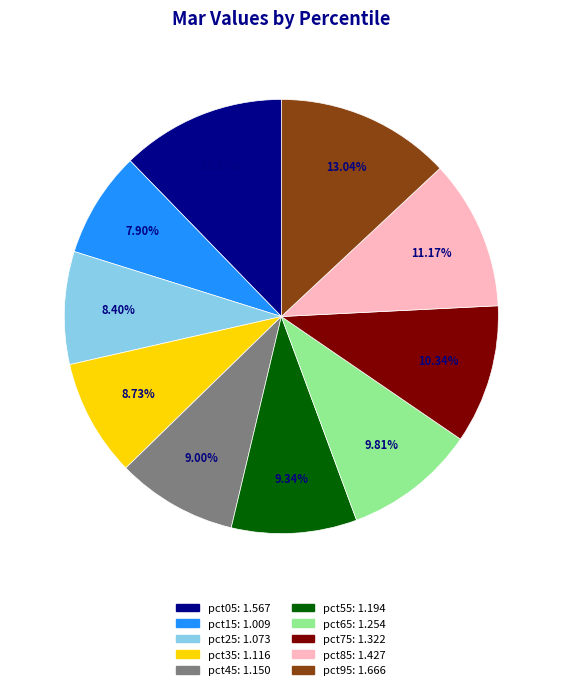

Is there a majority slice in this chart?

No